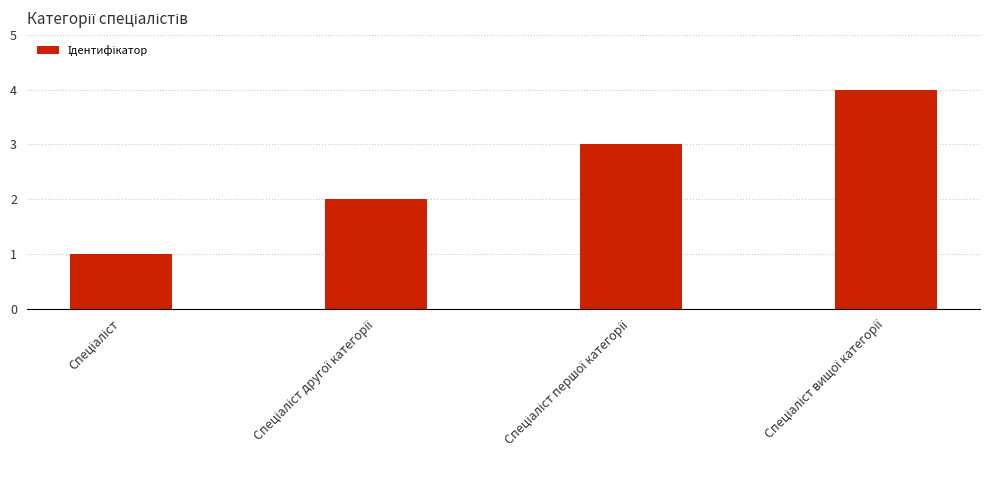

Count the values in the range 2 to 4.

3